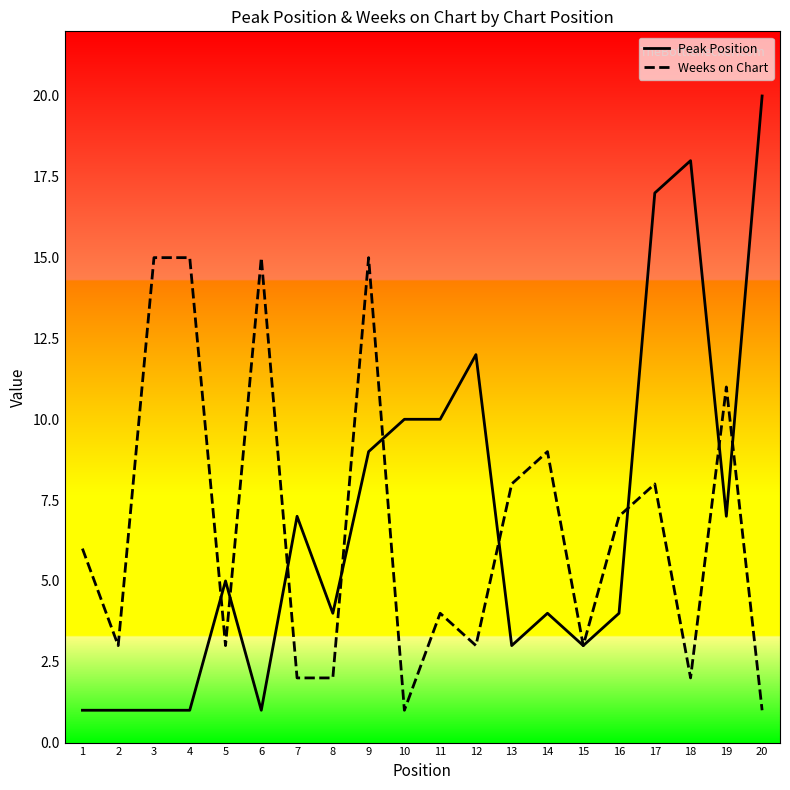

Which category has the highest value in the Peak Position series?

20